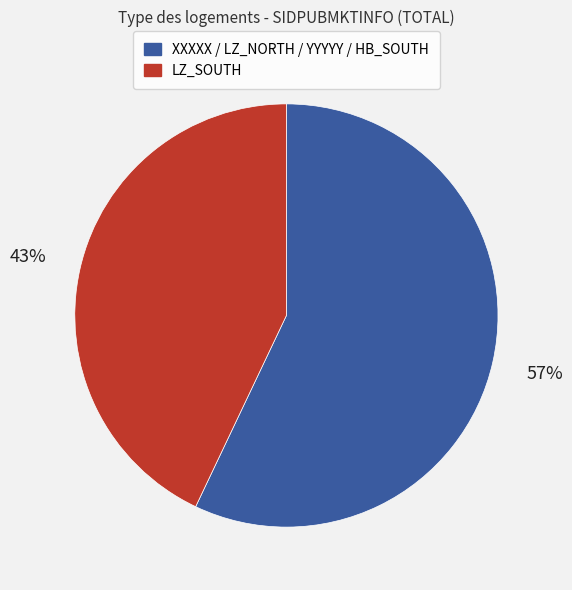

Is there any slice that represents more than half of the pie?

Yes